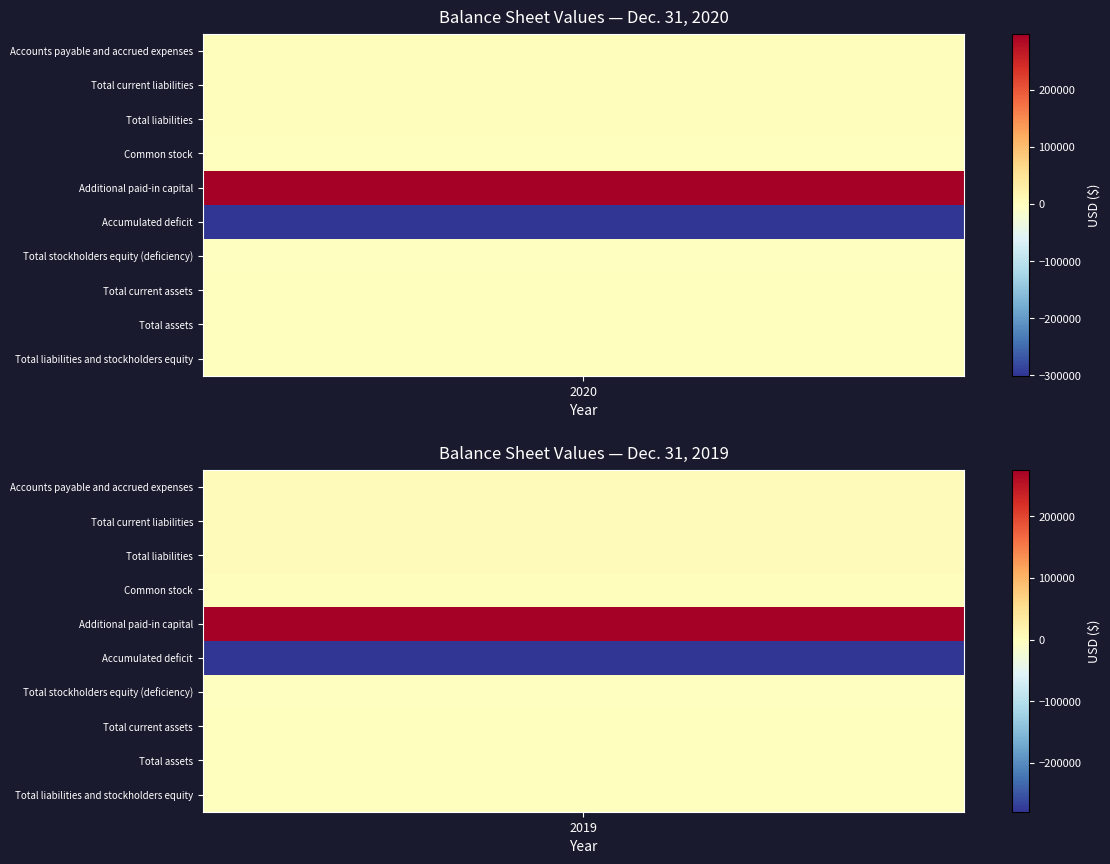

Reading left to right, list all the values displayed in this chart.

Accounts payable and accrued expenses: 2000	3240
Total current liabilities: 2000	3240
Total liabilities: 2000	3240
Common stock: 500	500
Additional paid-in capital: 297883	275833
Accumulated deficit: -300383	-279573
Total stockholders equity (deficiency): -2000	-3240
Total current assets: 0	0
Total assets: 0	0
Total liabilities and stockholders equity: 0	0